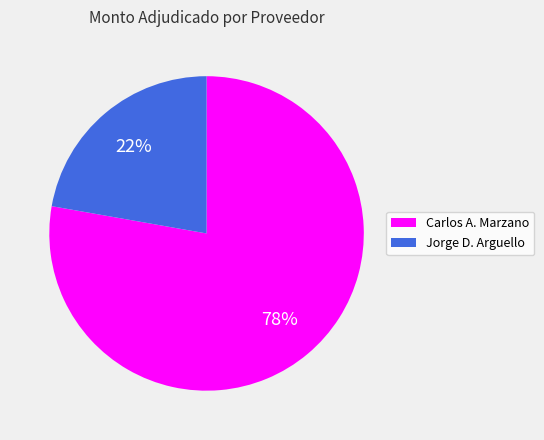

To the nearest percent, what is the difference between the largest and smallest slice percentages?

56%